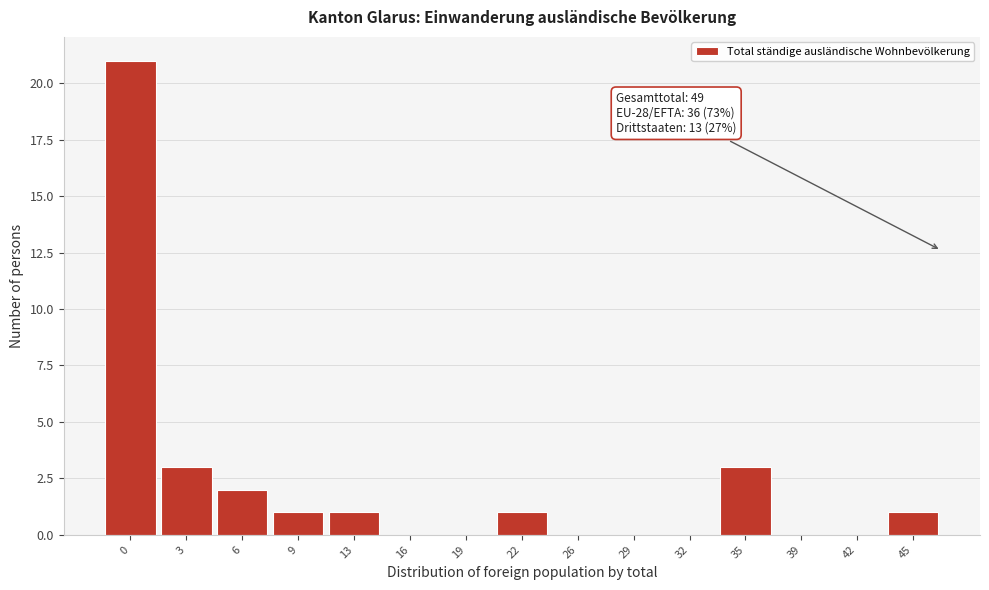

Reading right to left, extract all data points from this chart.

45=1	42=0	39=0	35=3	32=0	29=0	26=0	22=1	19=0	16=0	13=1	9=1	6=2	3=3	0=21